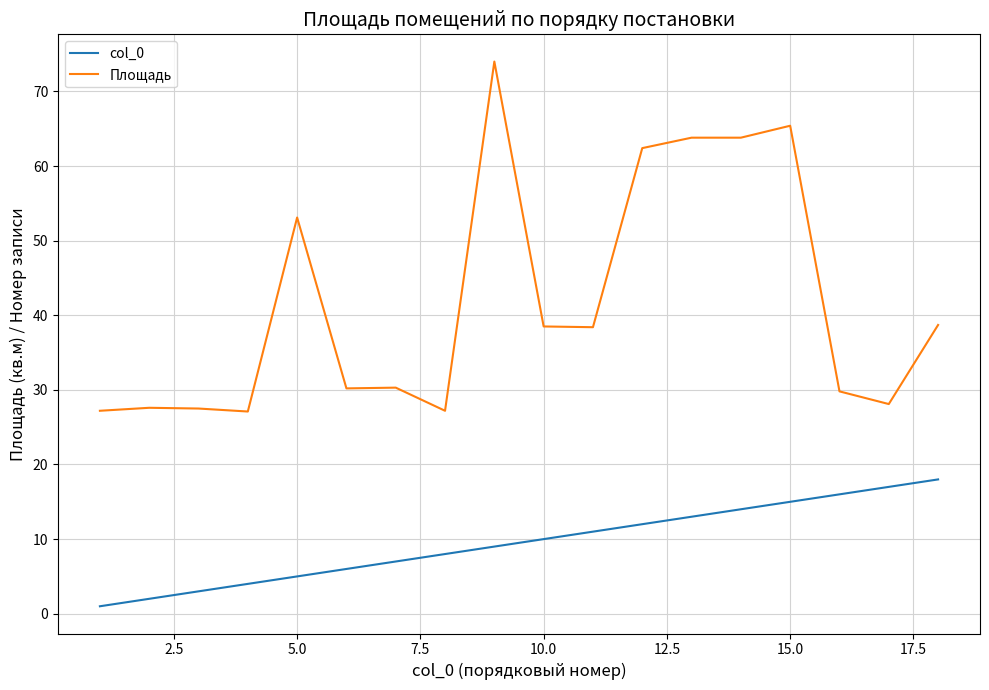

Which series has the largest total across all categories?

Площадь